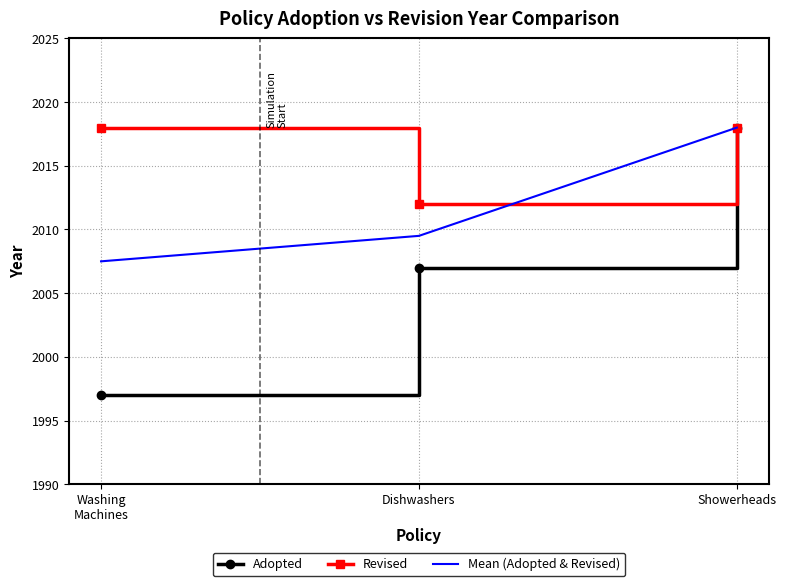

Reading left to right, transcribe all the data shown in this chart.

Adopted: 1997.0	2007.0	2018.0
Revised: 2018.0	2012.0	2018.0
Mean (Adopted & Revised): 2007.5	2009.5	2018.0